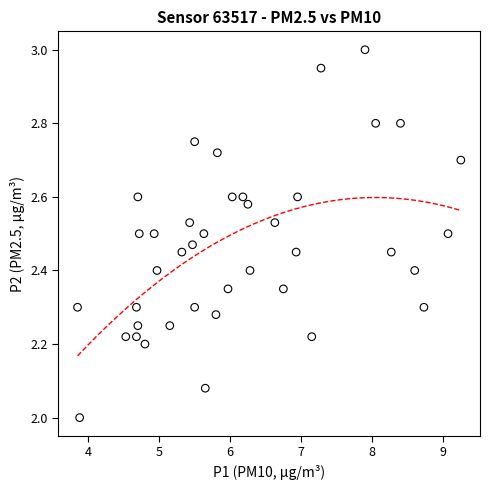

What is the range of X values (max minus min)?

5.4